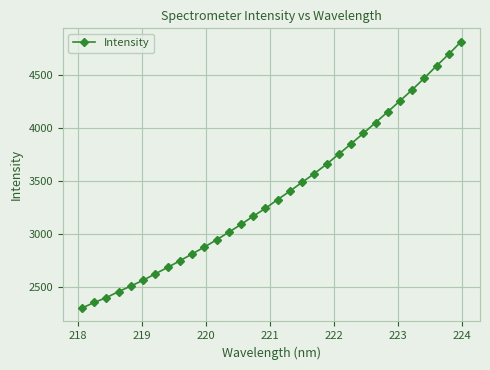

What is the value of the 16th point from the left?

3242.2